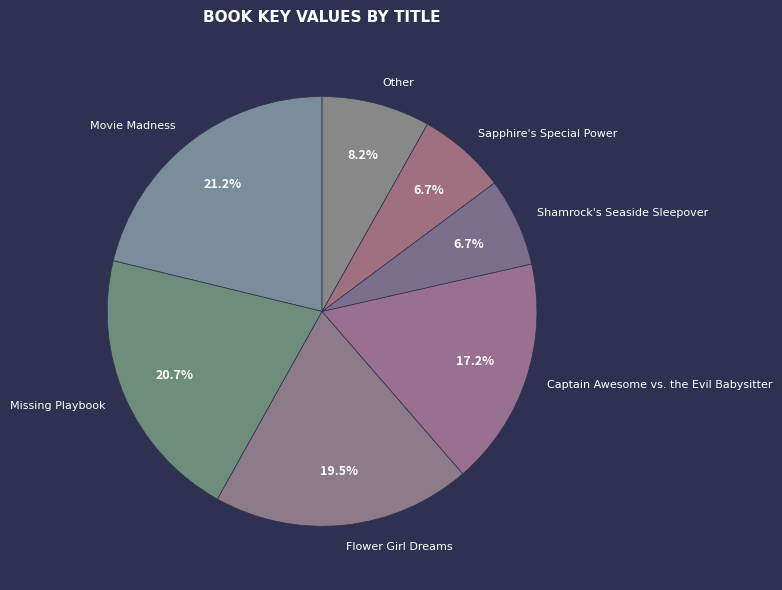

Is there a majority slice in this chart?

No